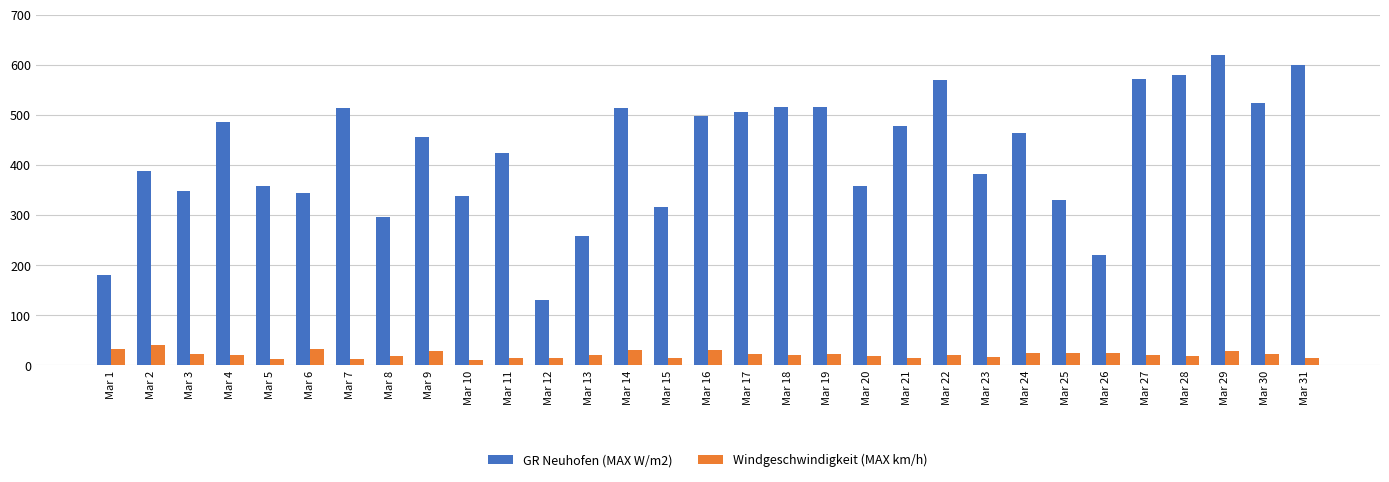

At which category is the sum across all series the highest?

Mar 29